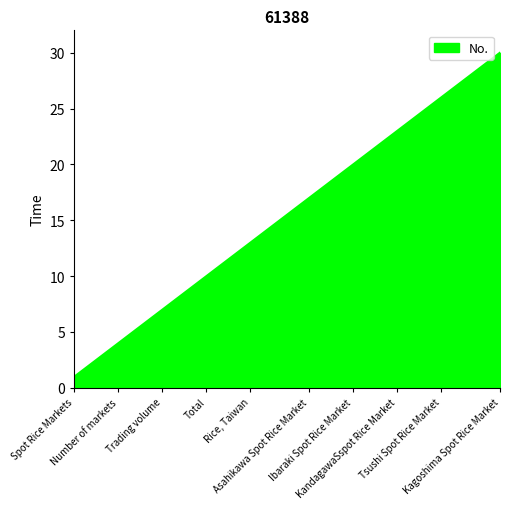

What is the greatest value displayed?

30